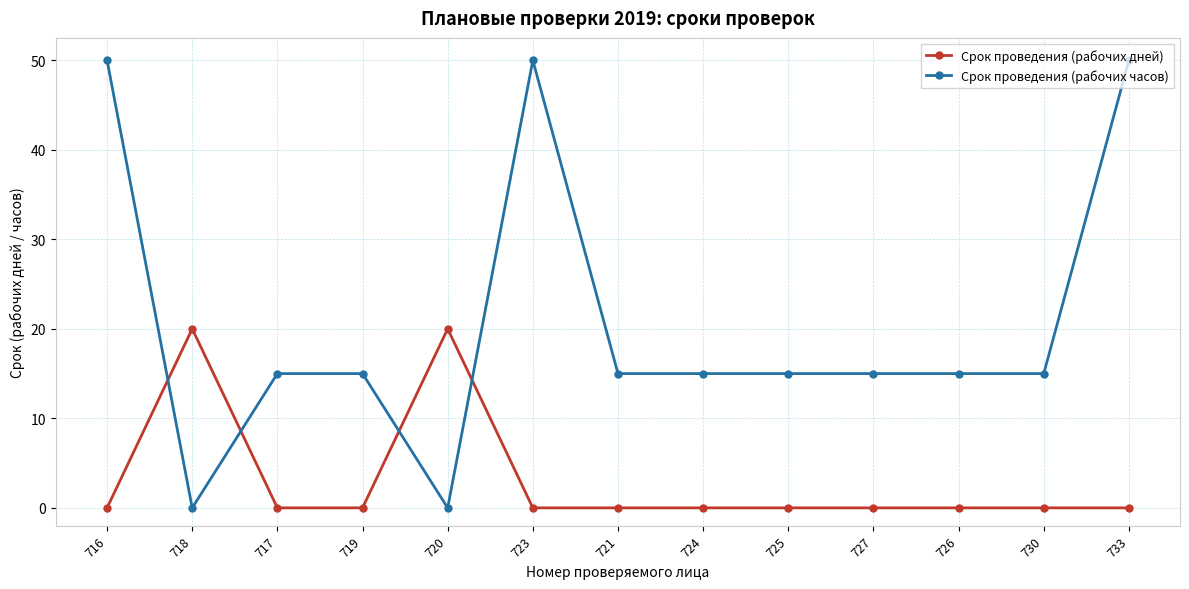

Reading left to right, what are all the values shown in this chart?

Срок проведения (рабочих дней): 0	20	0	0	20	0	0	0	0	0	0	0	0
Срок проведения (рабочих часов): 50	0	15	15	0	50	15	15	15	15	15	15	50